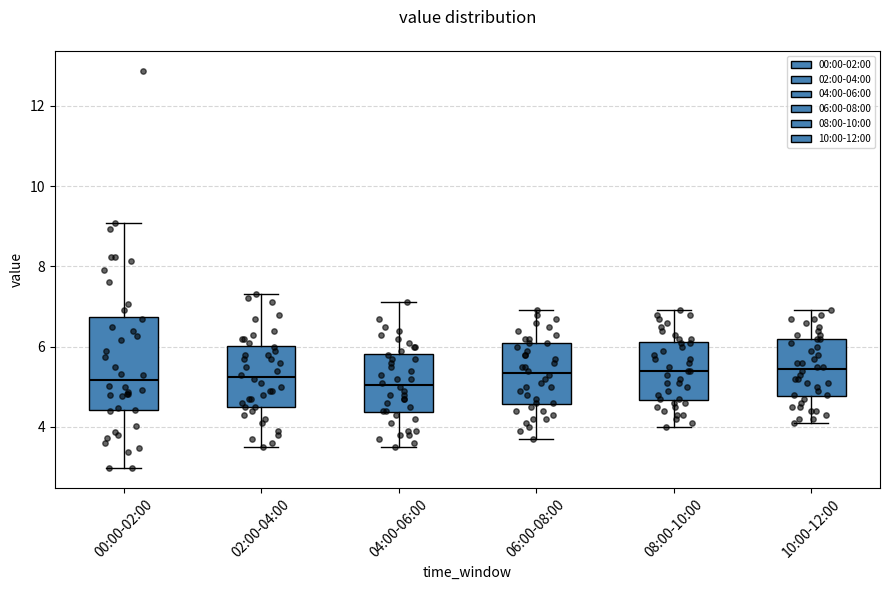

Where does the upper whisker of the box for 10:00-12:00 end on the y-axis? The values are not printed on the chart, so give them approximately, as read against the axis.

7.0